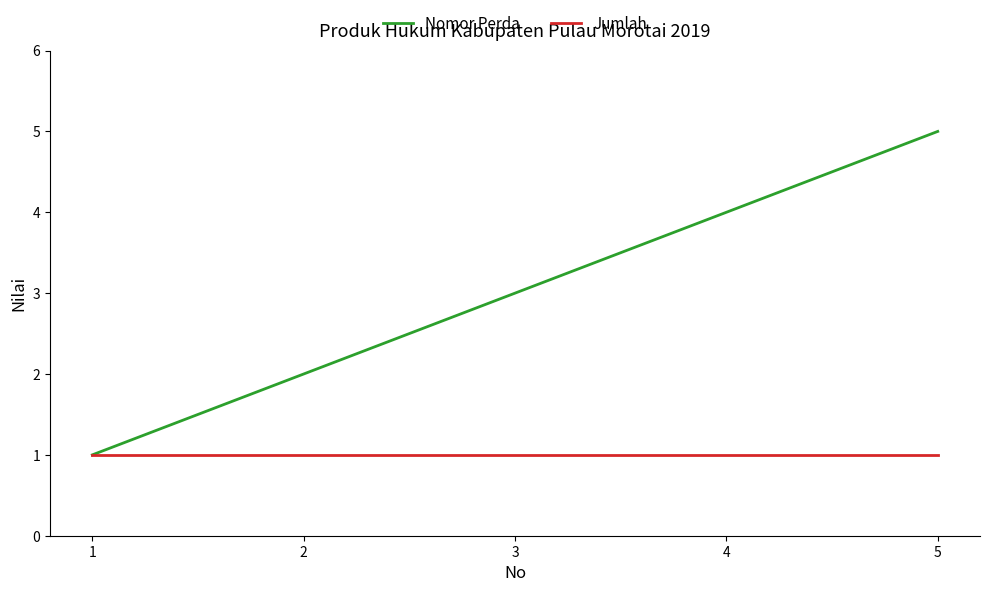

What is the sum of all Nomor Perda values?

15